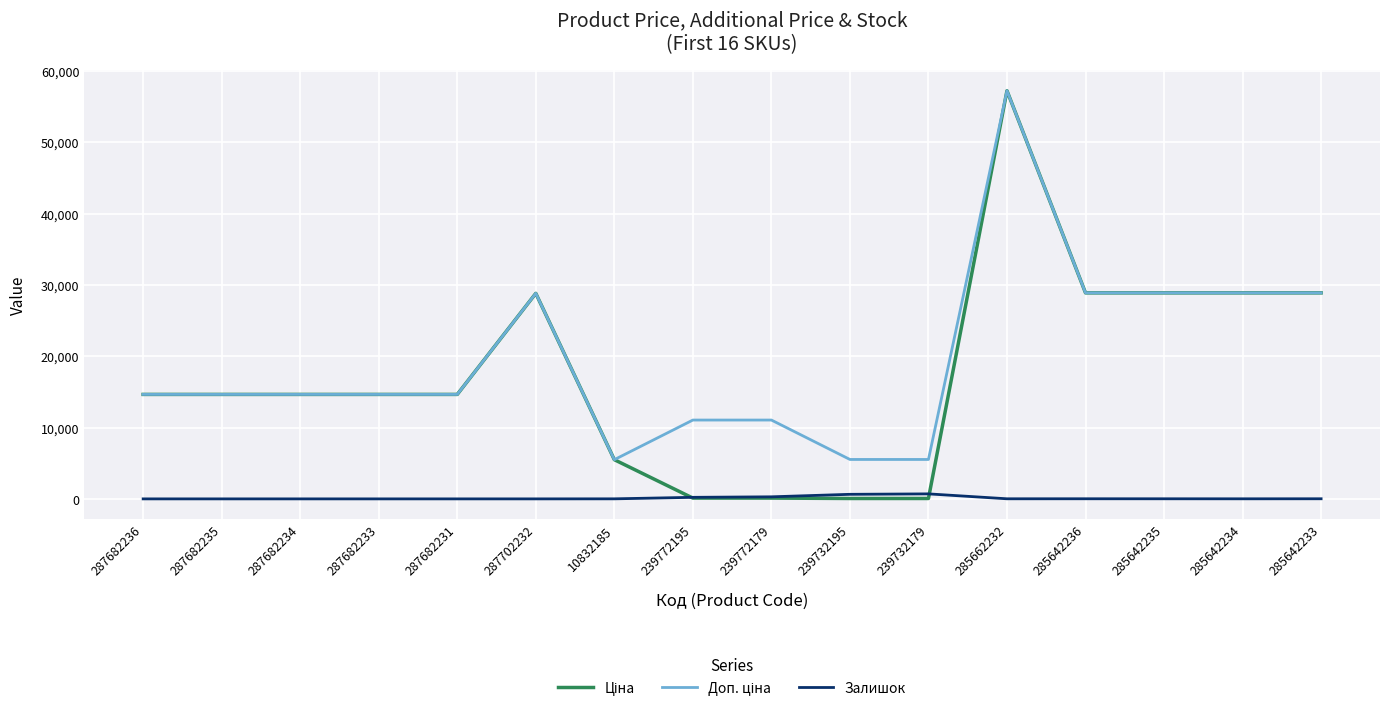

At which category is the sum across all series the highest?

285662232